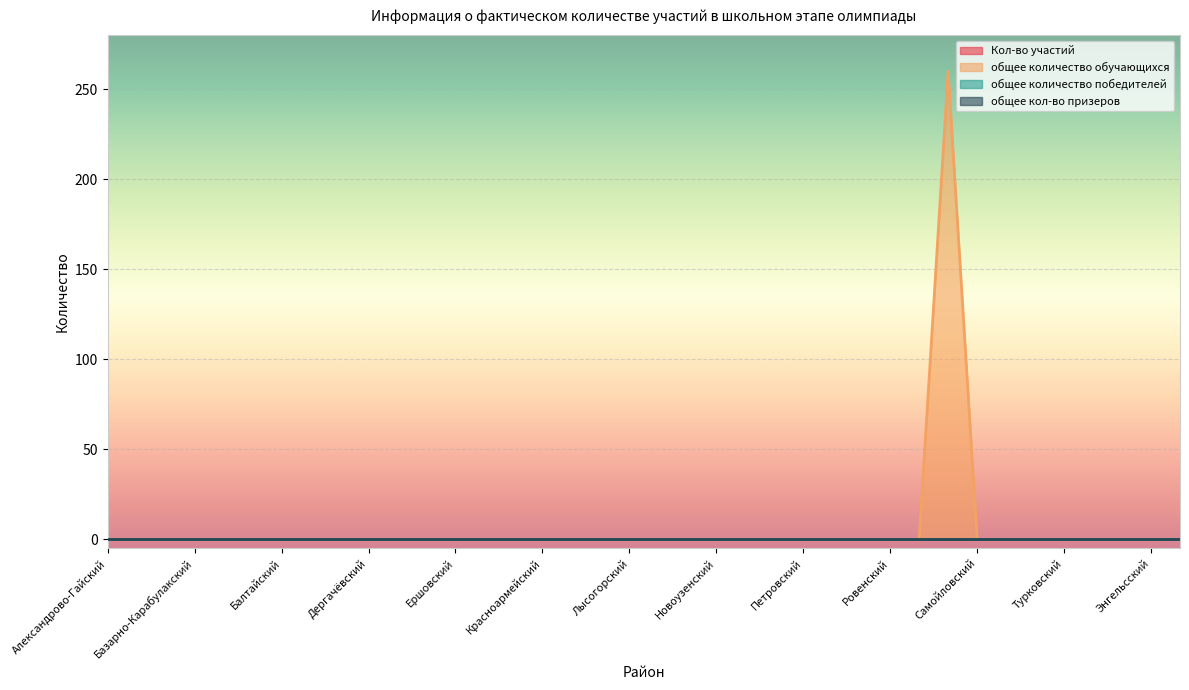

The общее количество обучающихся series shows -170 at Вольский. True or false?

False